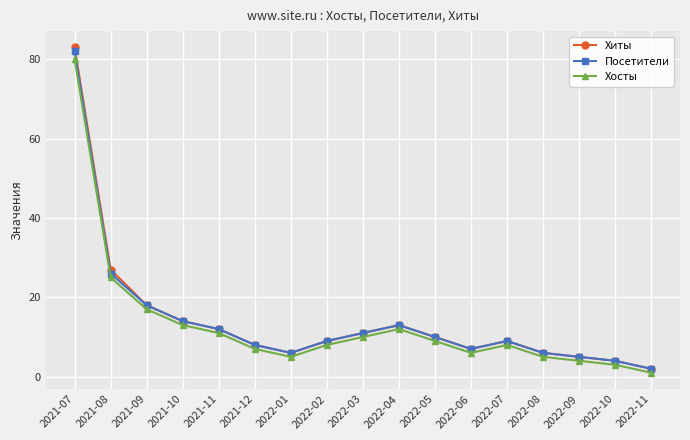

True or false: Посетители and Хосты intersect in this chart.

False